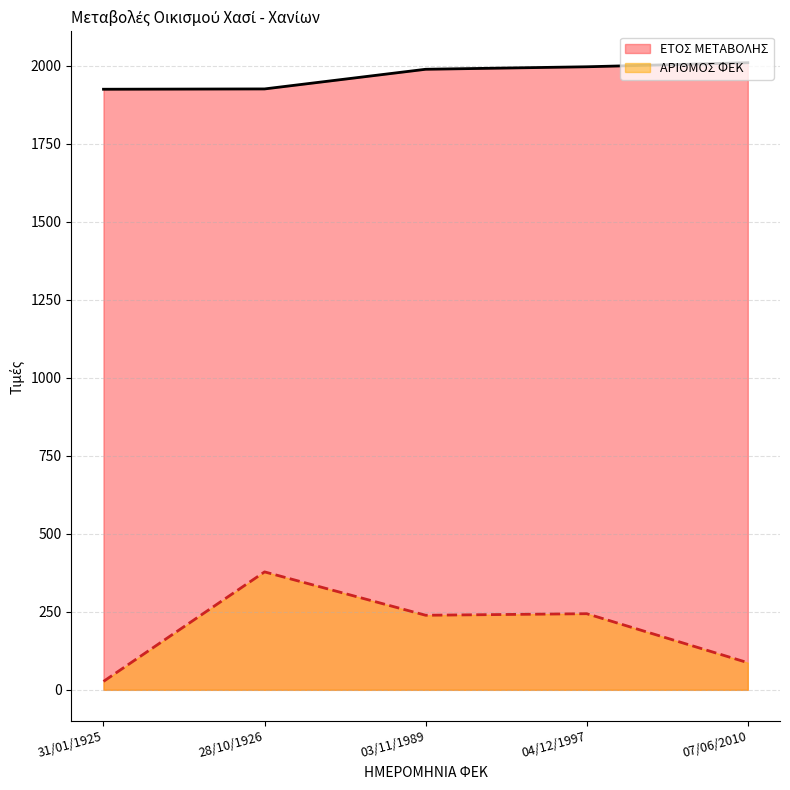

Which series has the widest spread of values?

ΑΡΙΘΜΟΣ ΦΕΚ